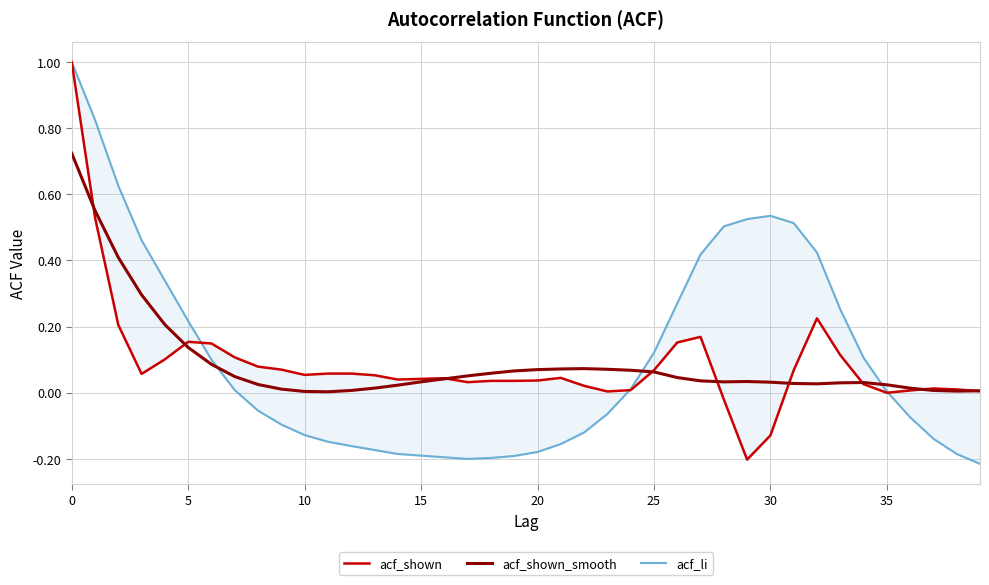

What is the maximum value shown in the chart?

1.0